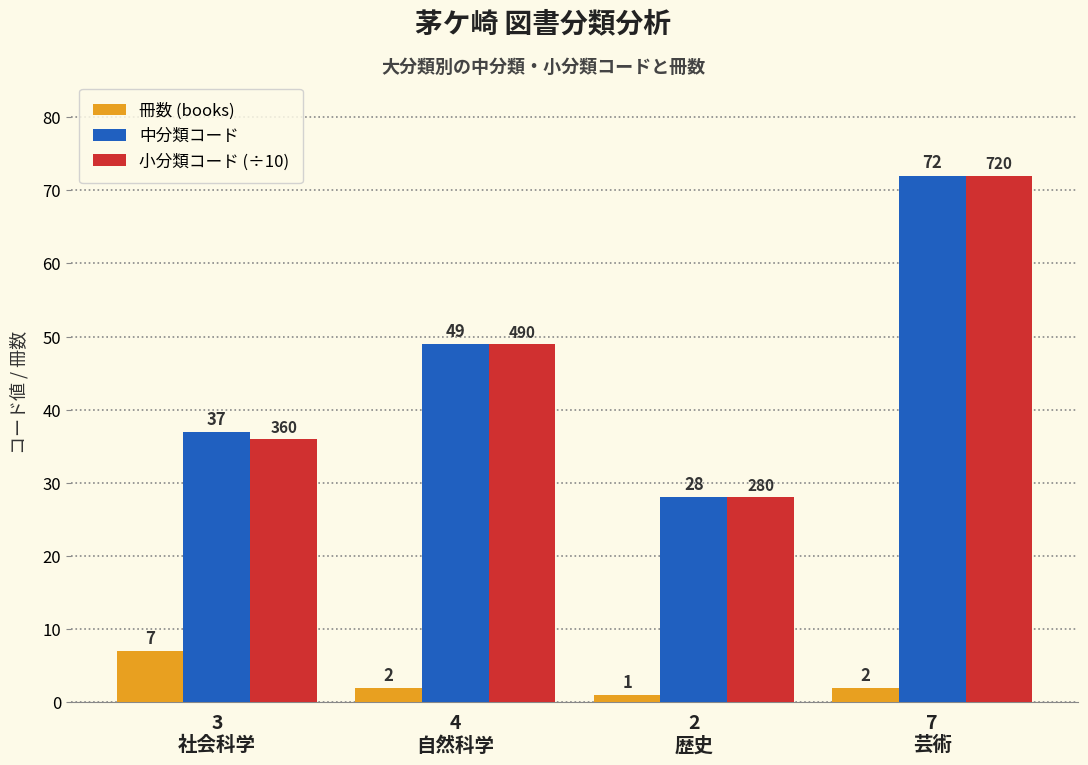

What is the difference between the 小分類コード (÷10) values at 4
自然科学 and 2
歴史?

21